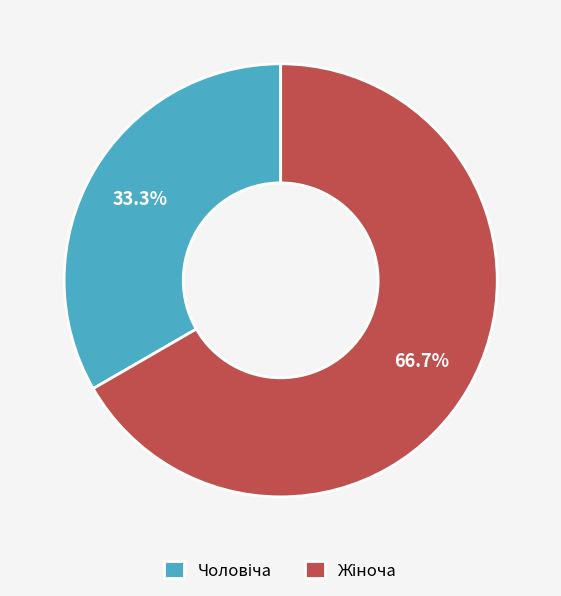

To the nearest percent, what is the average slice percentage?

50%